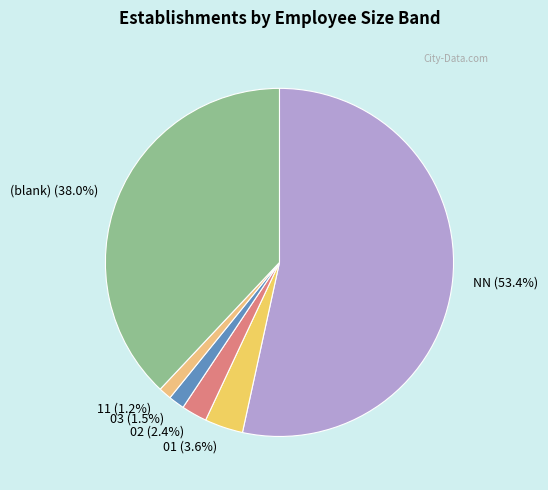

Between 11 (1.2%) and (blank) (38.0%), which is larger?

(blank) (38.0%)